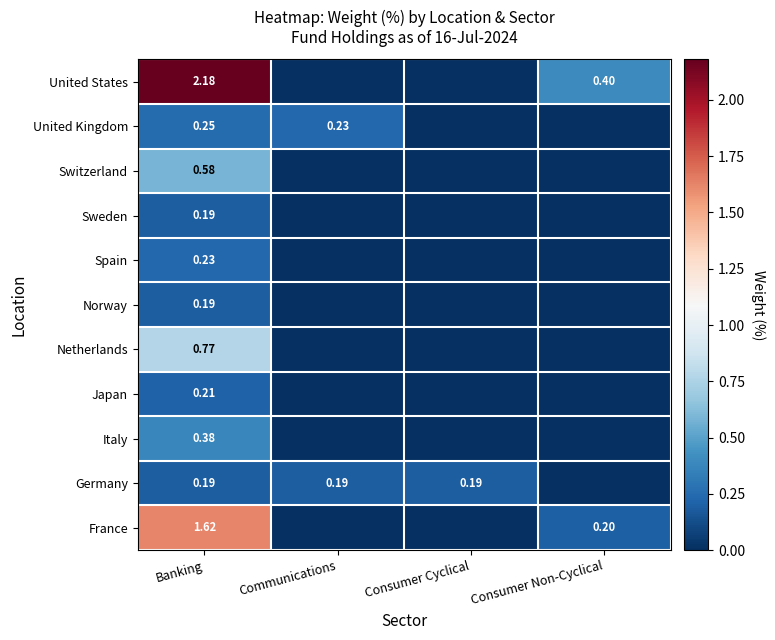

At which category is the sum across all series the highest?

Banking